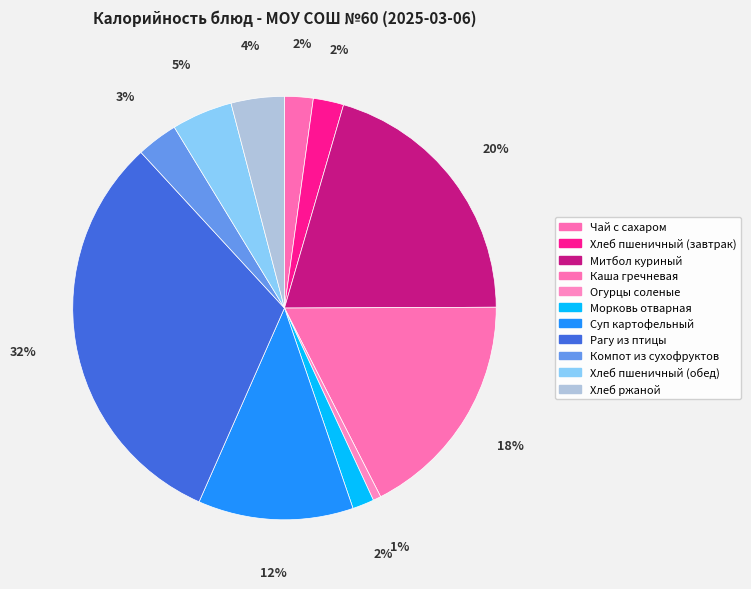

To the nearest percent, what is the average slice percentage?

9%